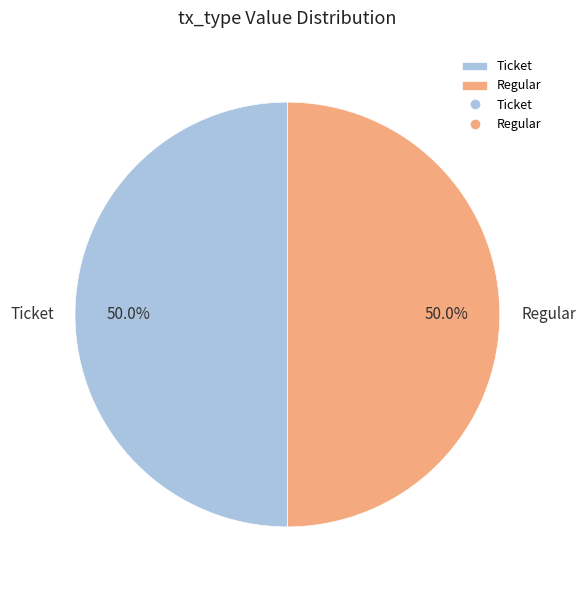

What is the ratio of the value at Ticket to the value at Regular?

1.0